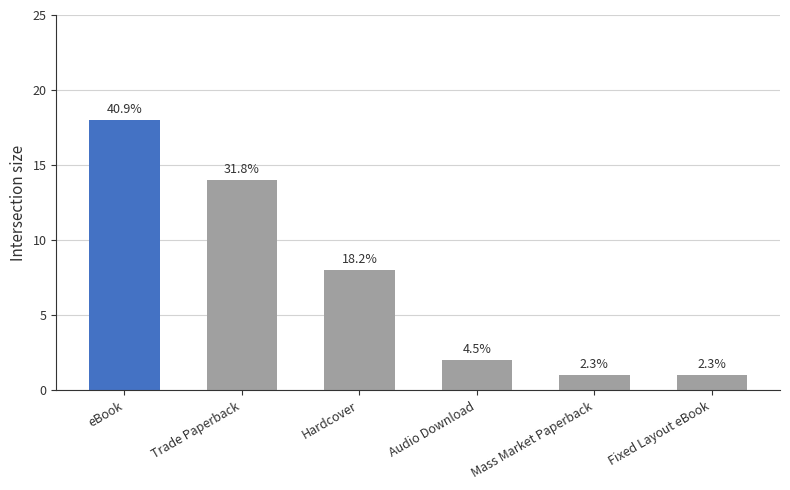

How many bars are there in total?

6